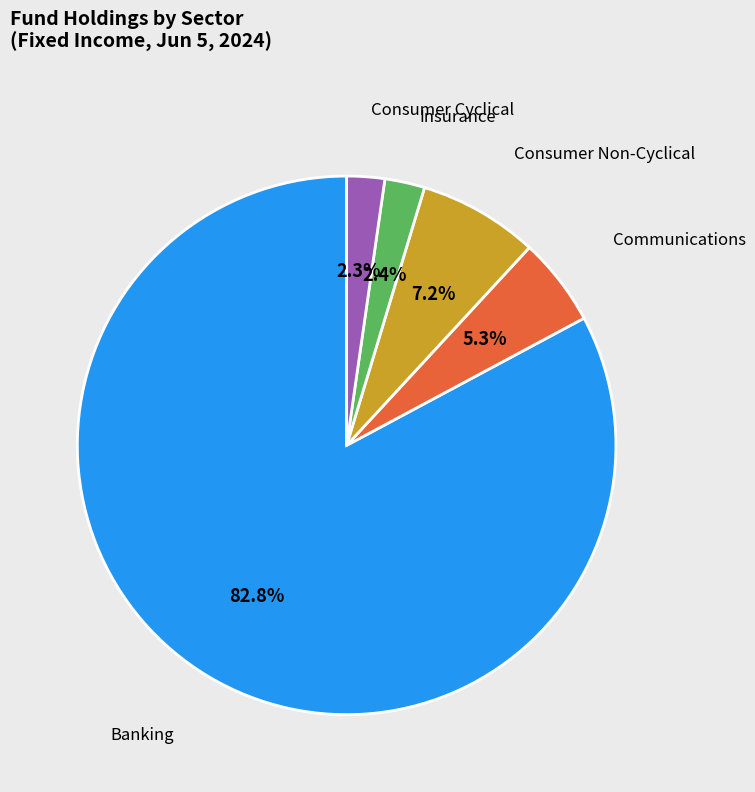

What is the largest slice in the pie chart?

Banking